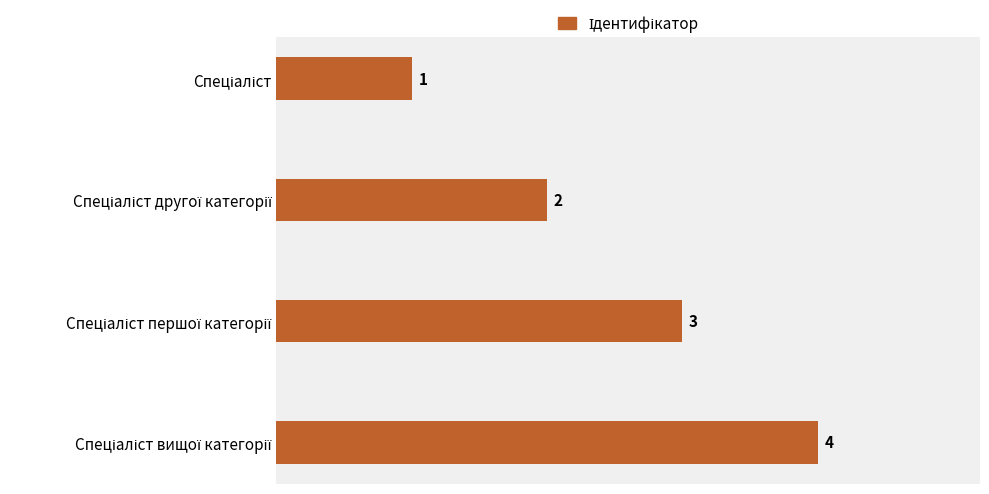

What is the value of the 2nd bar from the top?

2